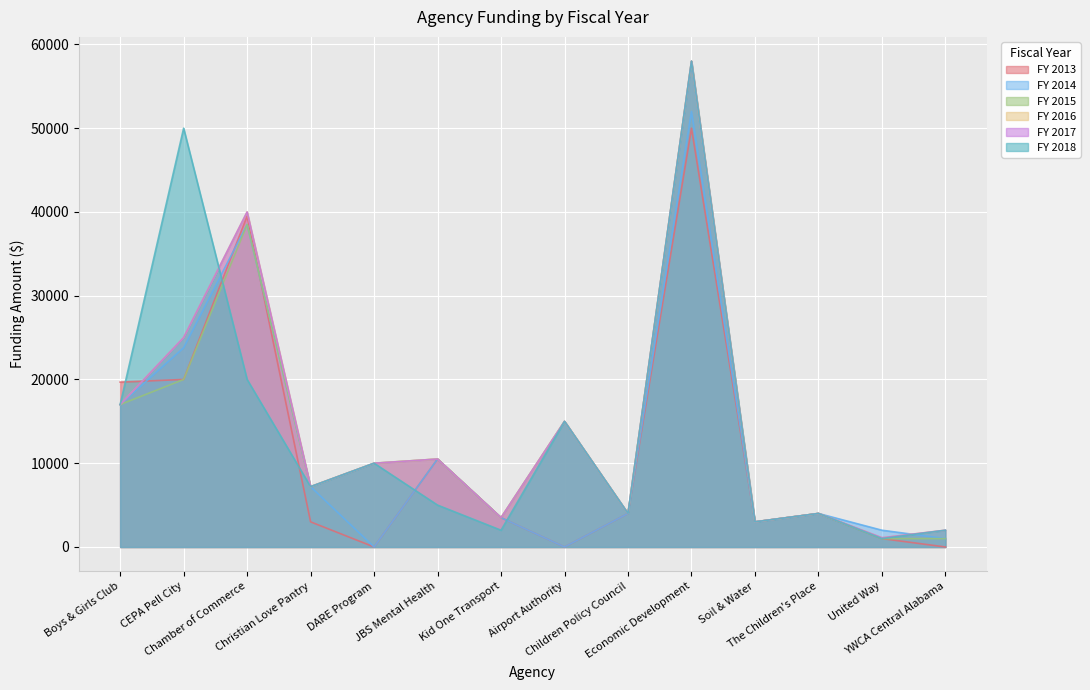

What is the sum of all FY 2013 values?

158183.3